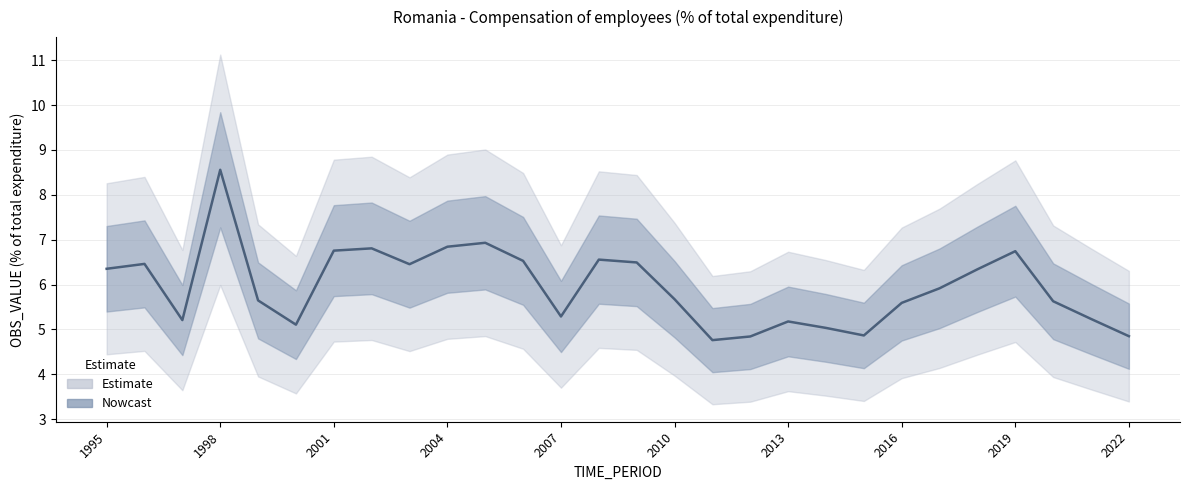

Where does the data first go above 5?

1995